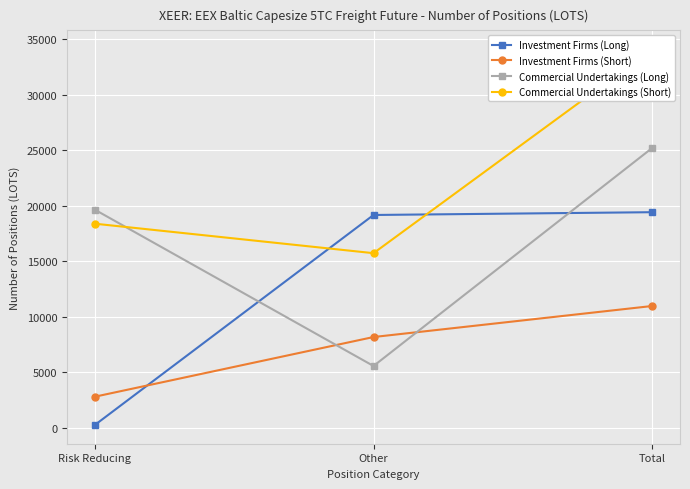

What are all the series names shown in the legend?

Investment Firms (Long), Investment Firms (Short), Commercial Undertakings (Long), Commercial Undertakings (Short)